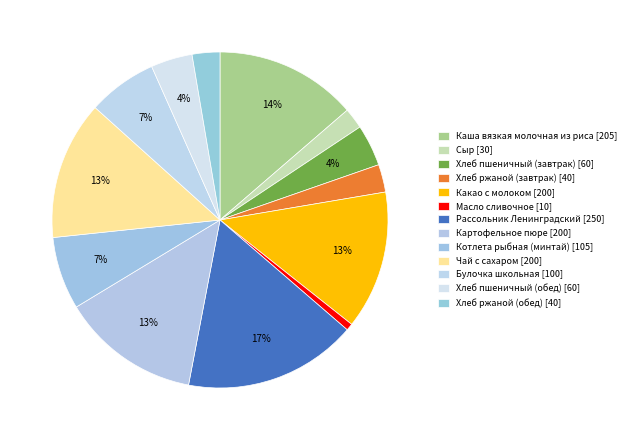

How many slices are in this pie chart?

13